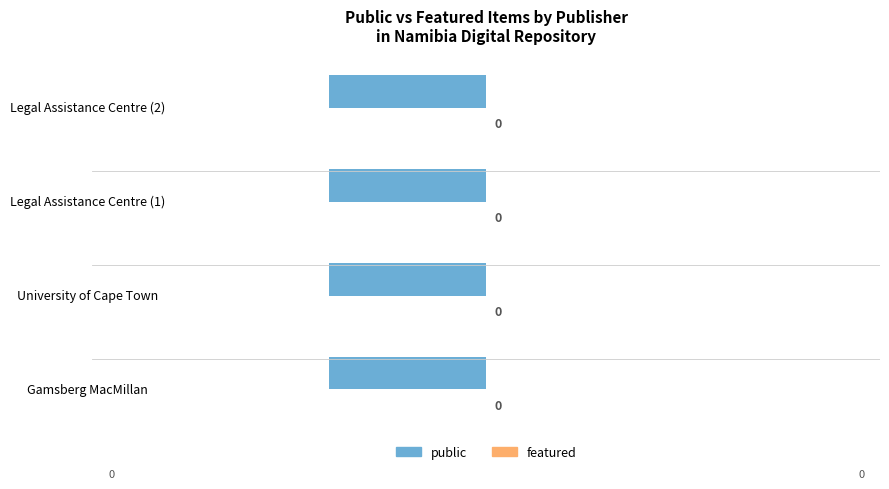

Count the number of categories in the chart.

4